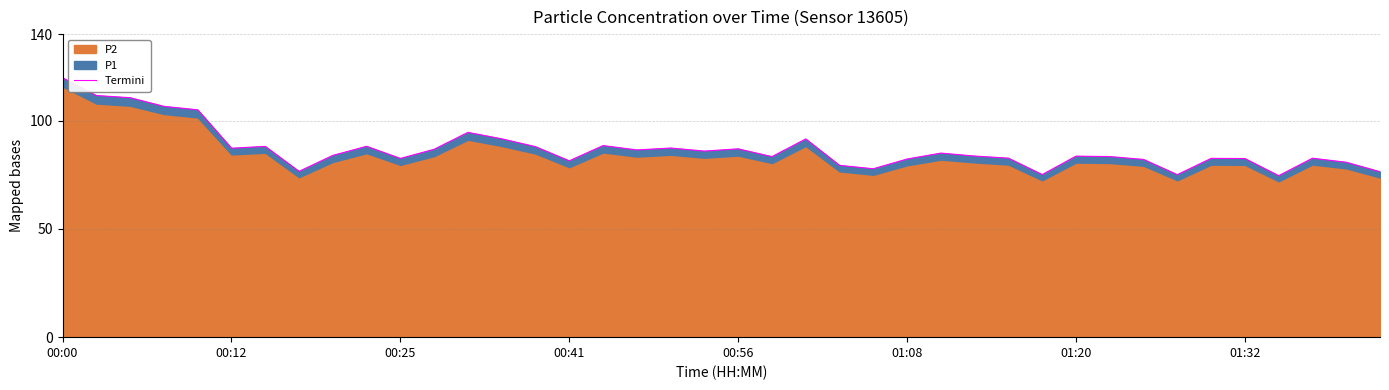

What is the value of the 23rd point from the left?

91.6